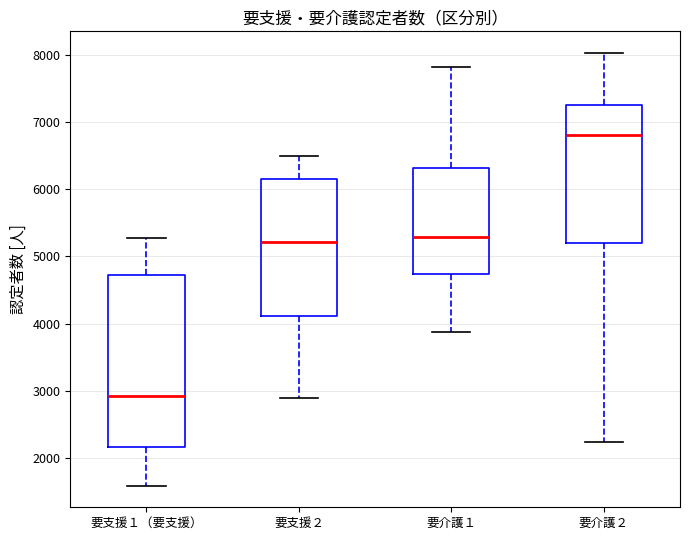

Which box's median line is the highest?

要介護２